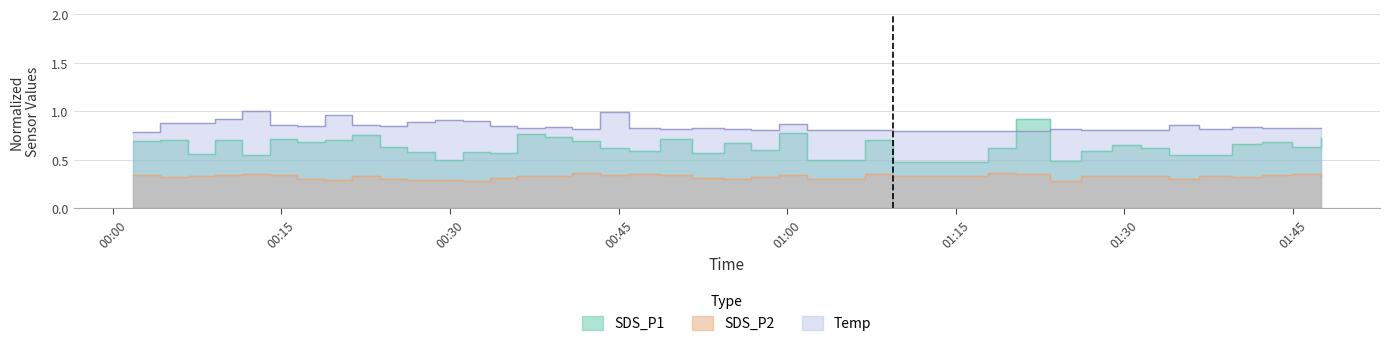

Does the chart have visible grid lines?

Yes